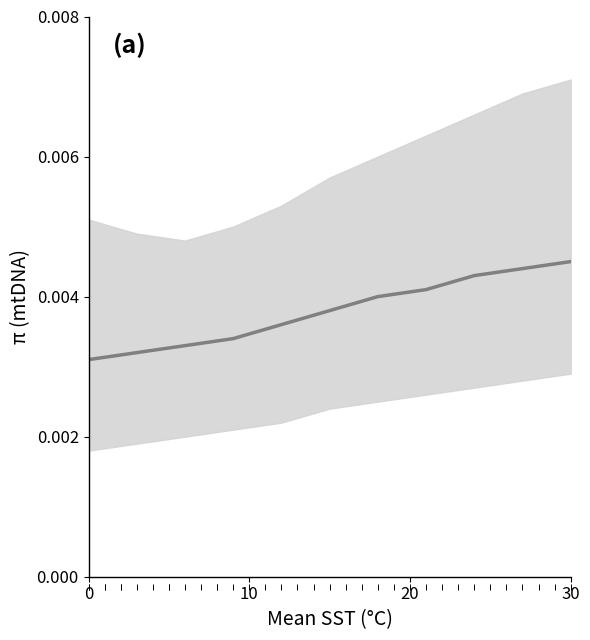

True or false: fit and upper intersect in this chart.

False